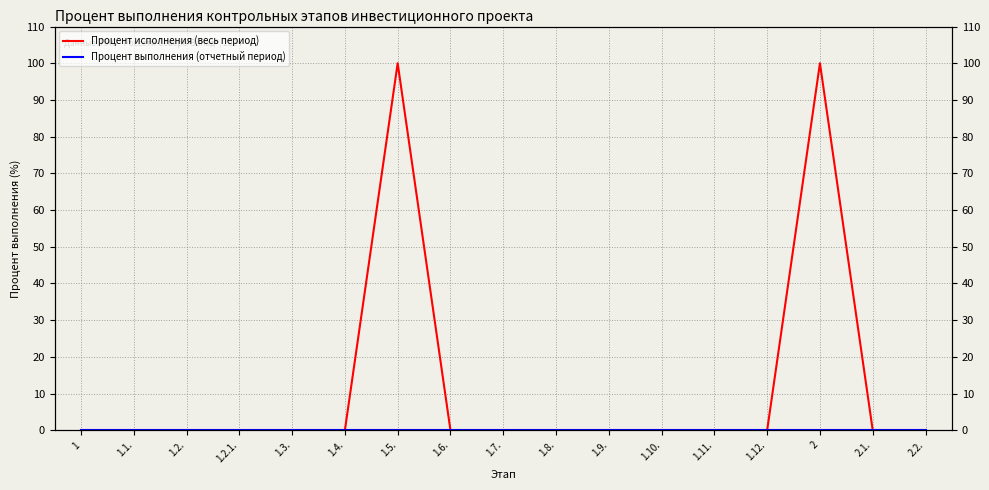

Rank the series by their average value, from highest to lowest.

Процент исполнения (весь период), Процент выполнения (отчетный период)